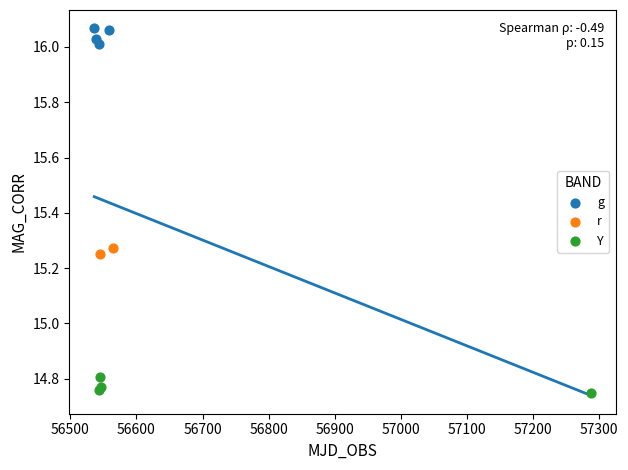

Which series has the widest spread of Y values?

g